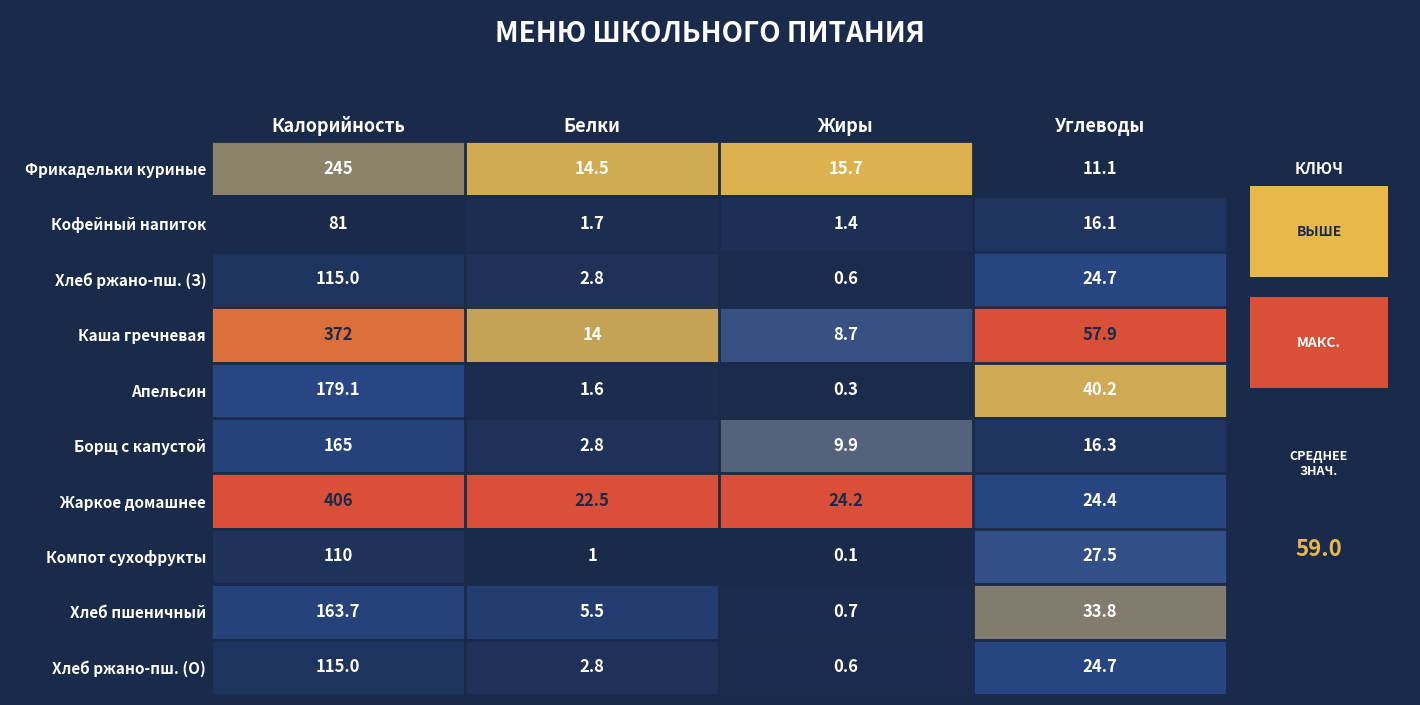

What is the sum of all Хлеб пшеничный values?

203.7